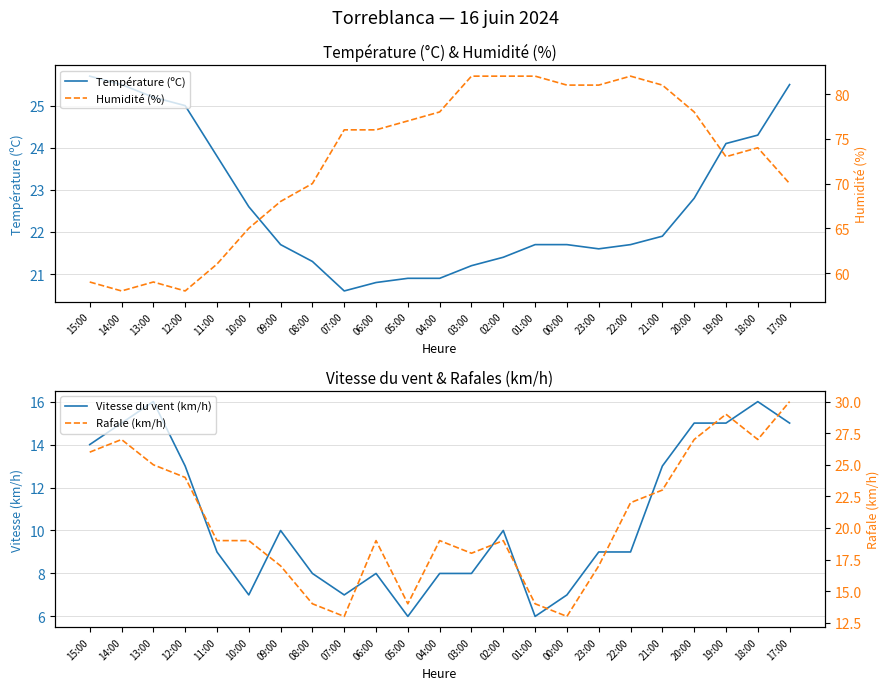

At which label does Vitesse du vent (km/h) reach its peak?

13:00